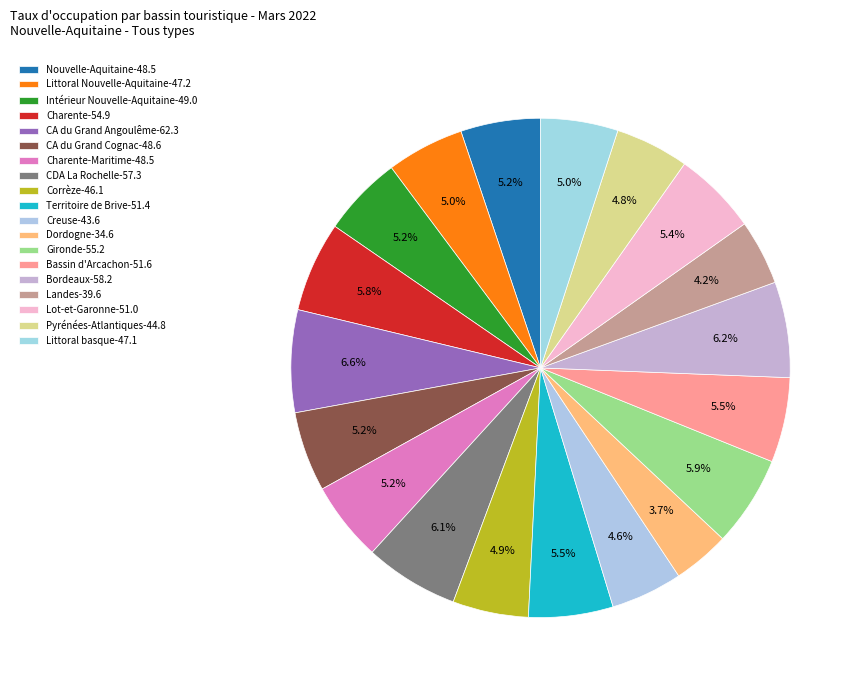

Count the number of slices in the pie.

19